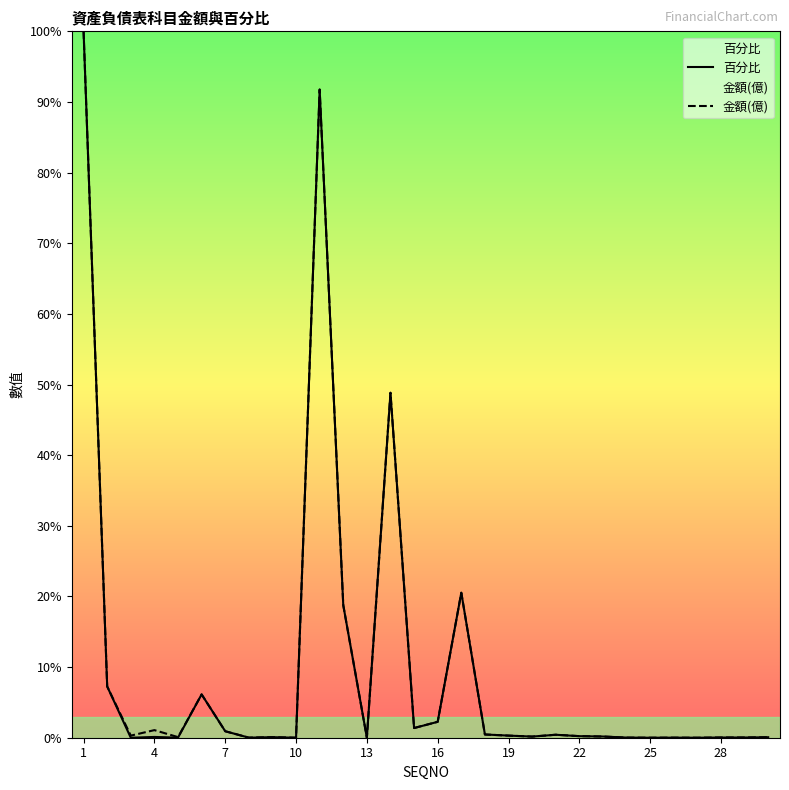

The 百分比 series shows 0.1 at 19. True or false?

False